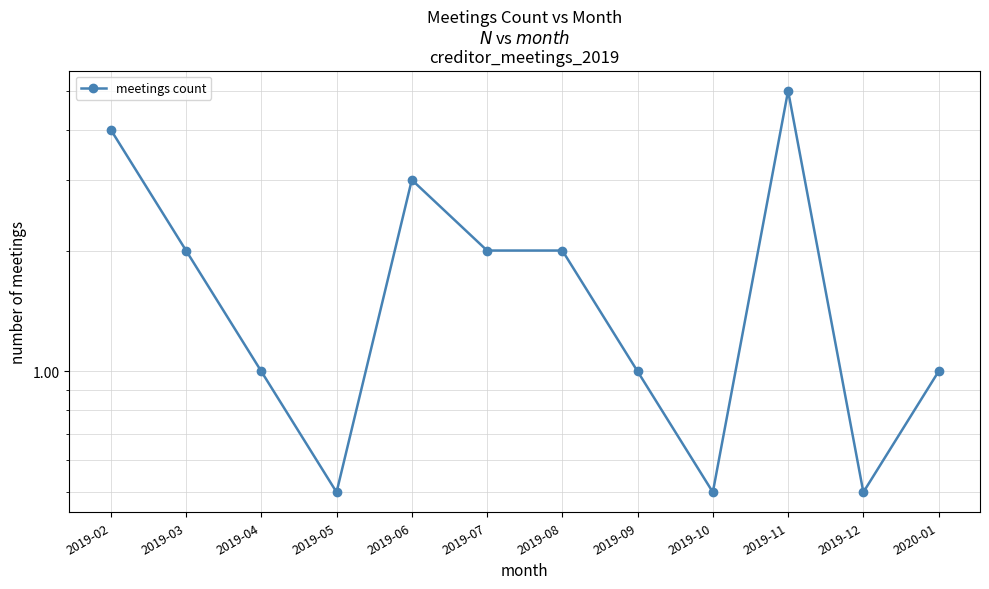

Rank the categories by value from highest to lowest.

2019-11, 2019-02, 2019-06, 2019-03, 2019-07, 2019-08, 2019-04, 2019-09, 2020-01, 2019-05, 2019-10, 2019-12